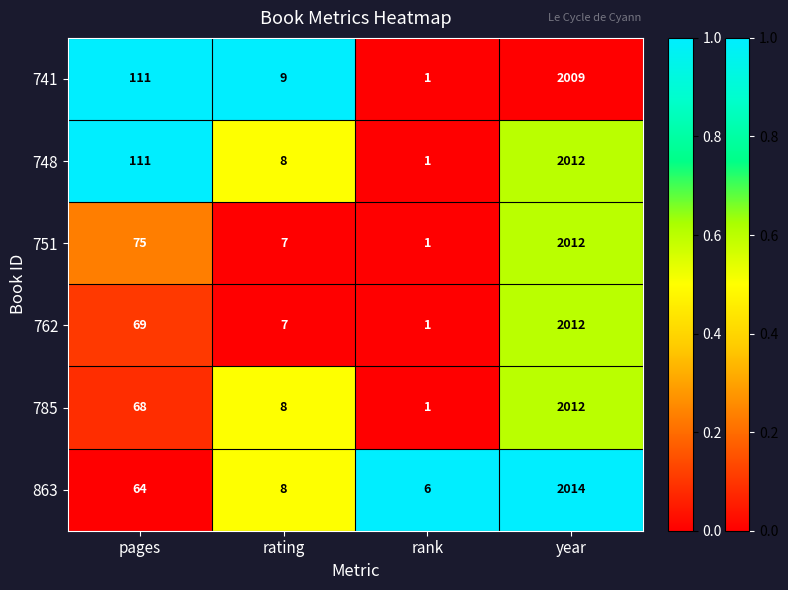

What is the spread (max minus min) of values at pages?

47